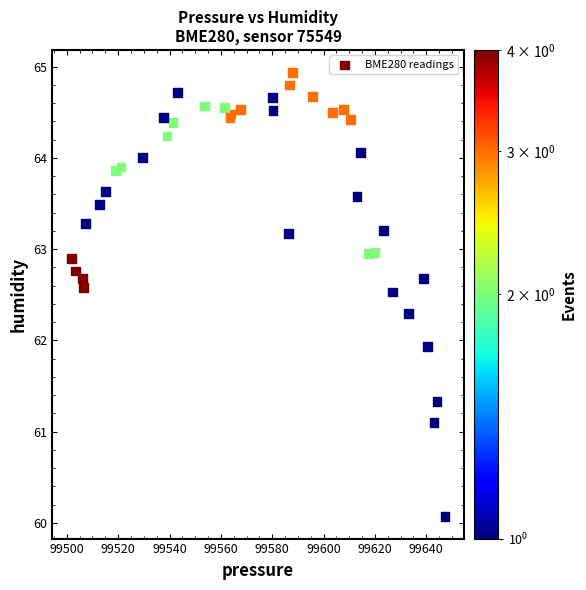

What Y value in the scatter plot is closest to 62?

61.9